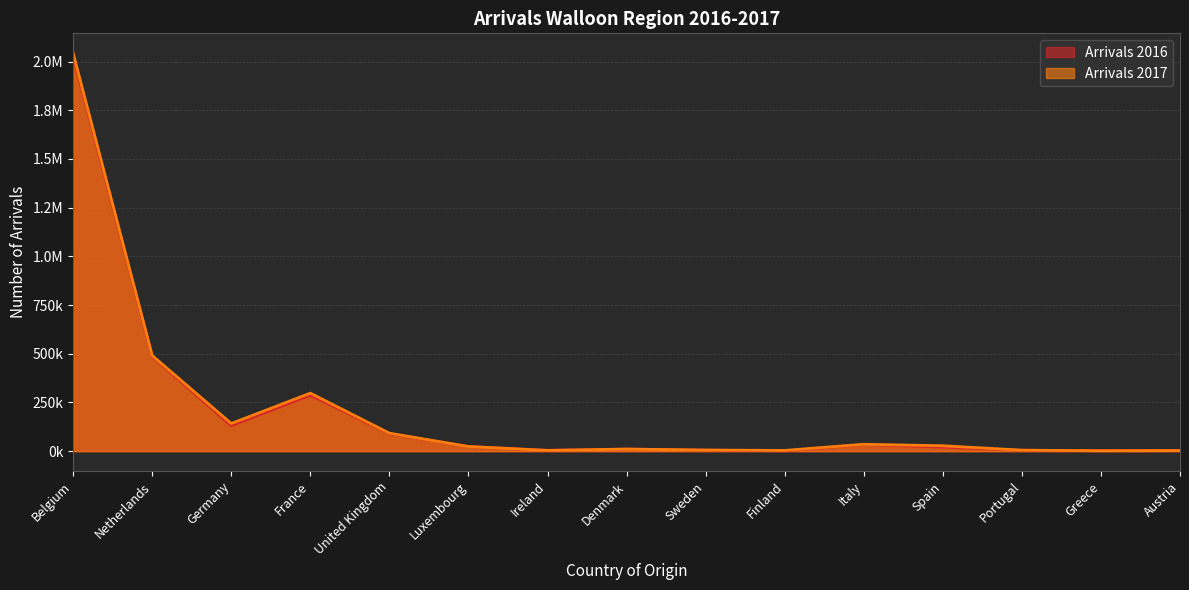

At which category is the sum across all series the highest?

Belgium